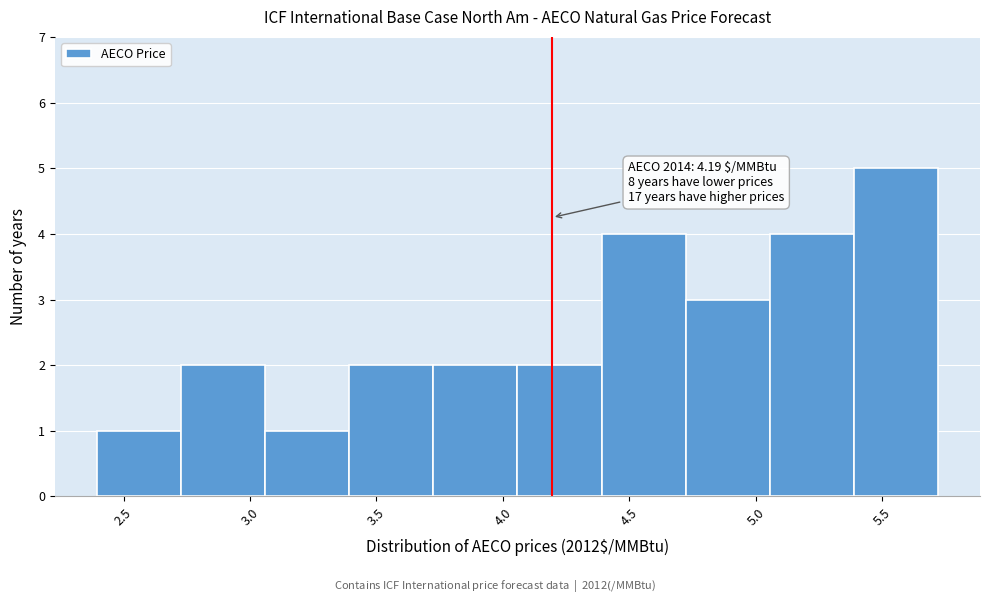

Which range on the x-axis has the tallest bar?

5.40 to 5.70